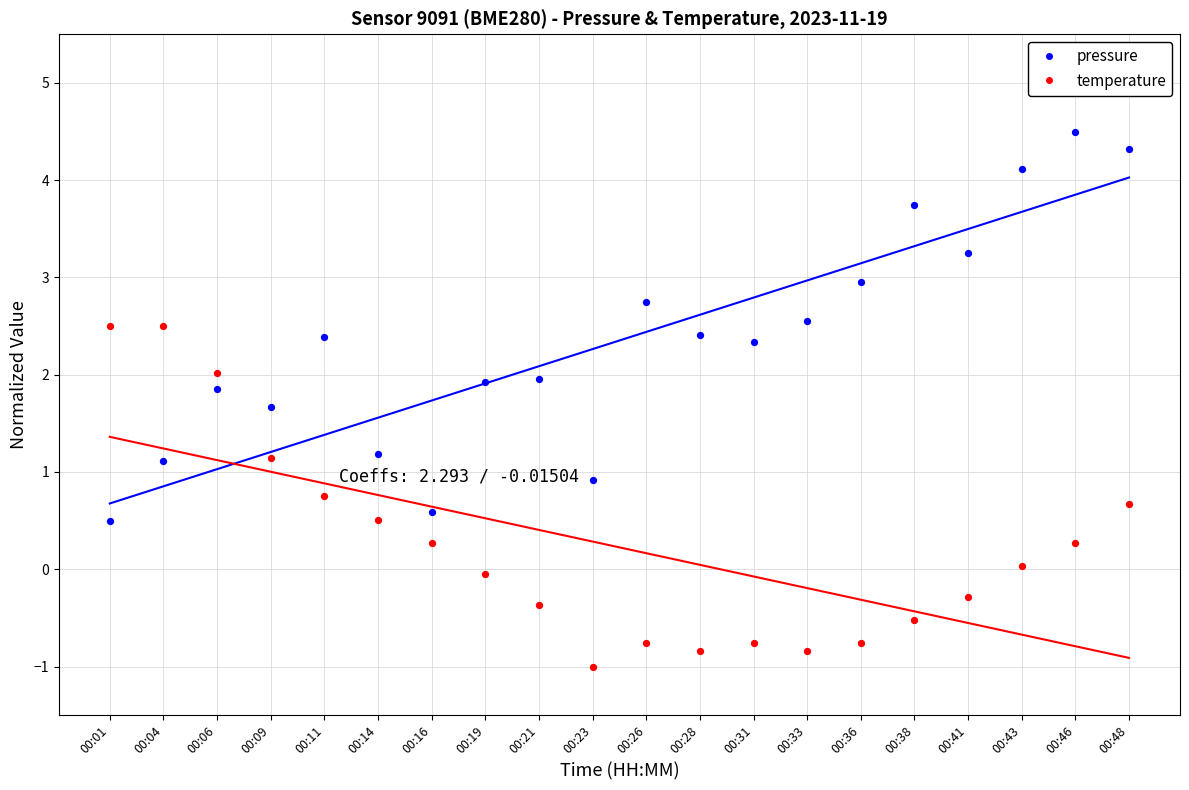

Which series contains the lowest Y value?

temperature